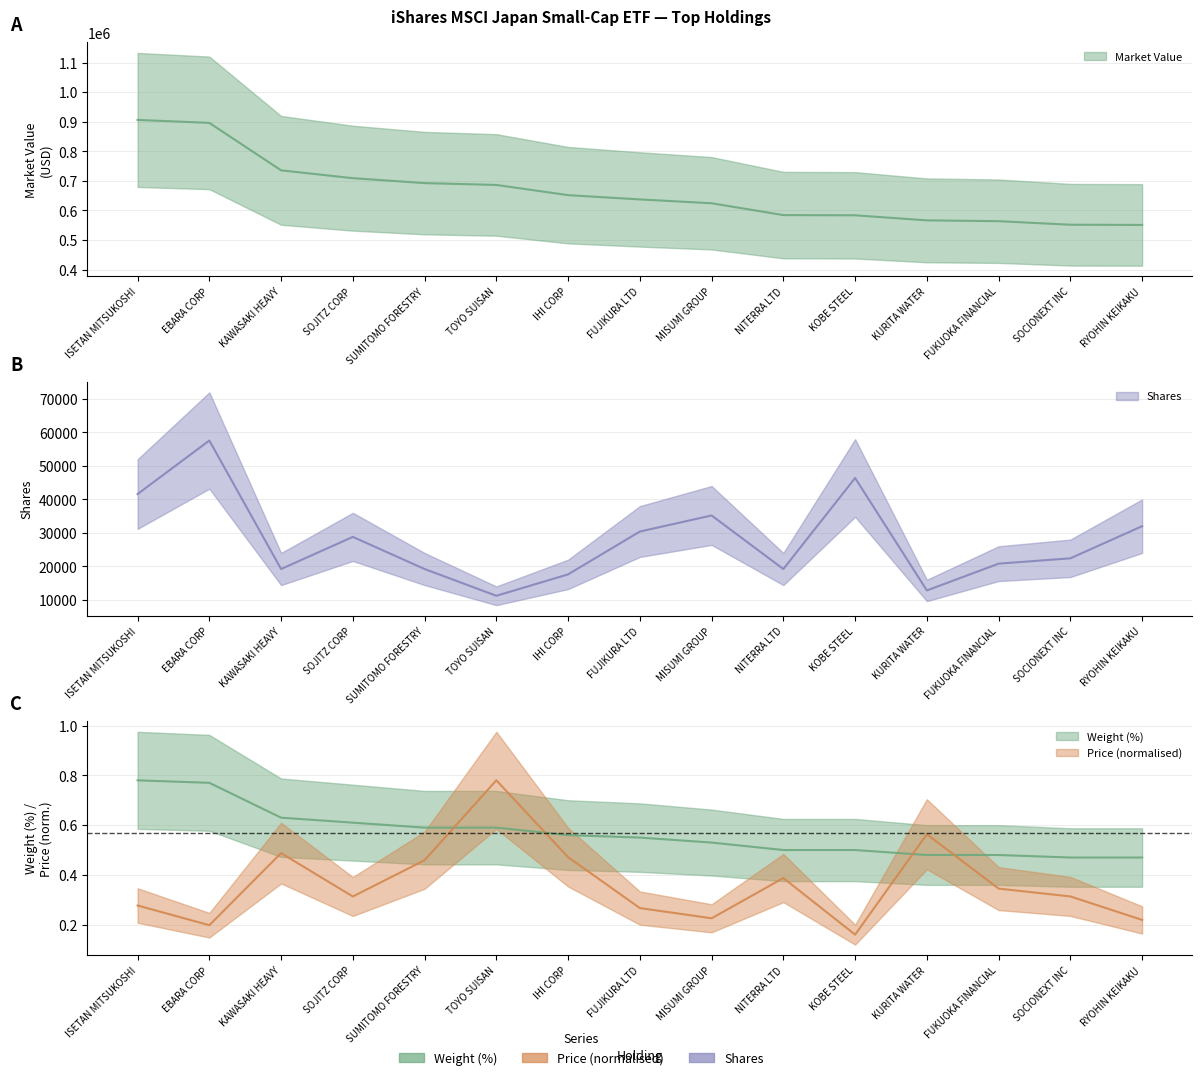

What is the sum of the Market Value values at KOBE STEEL and SOCIONEXT INC?

1135501.1